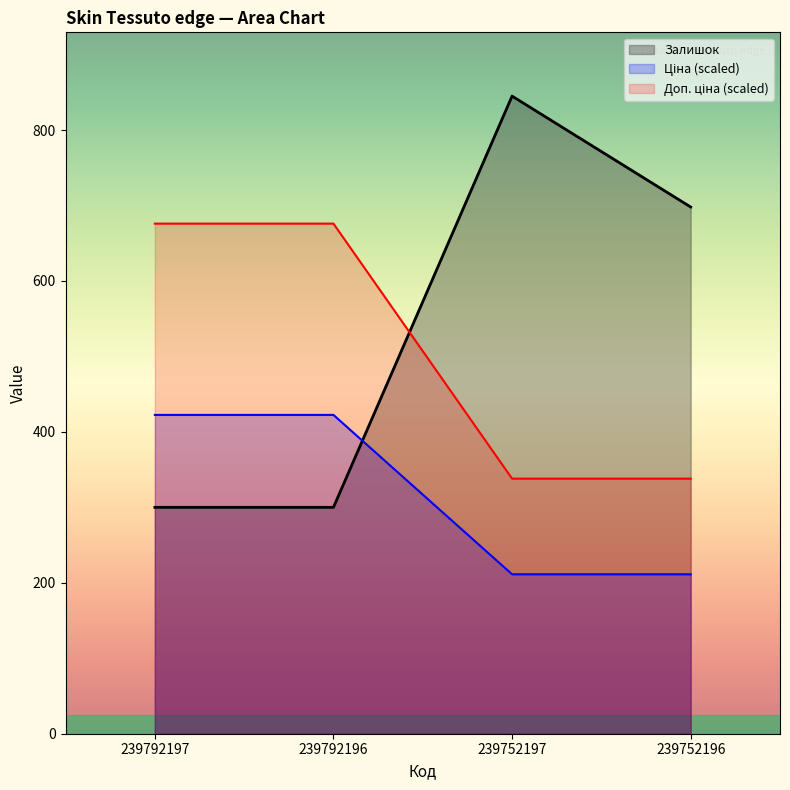

What is the difference between the highest and lowest values at 239752196?

486.7